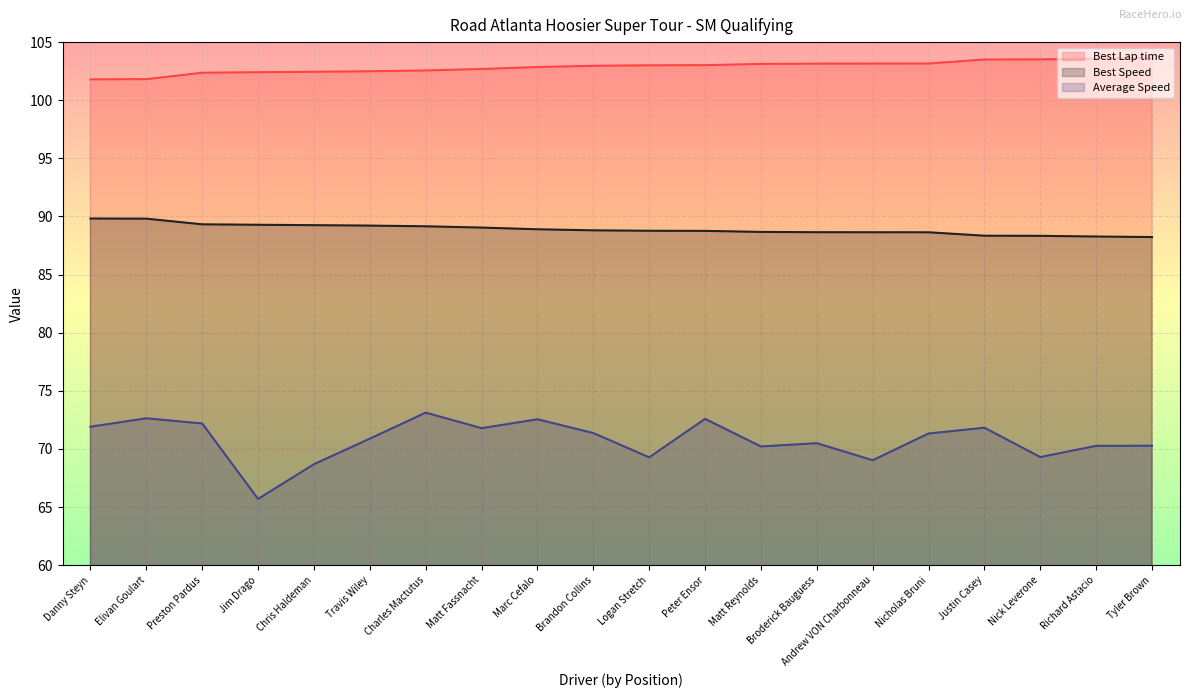

Reading right to left, transcribe all the data shown in this chart.

Best Lap time: 103.6	103.6	103.5	103.5	103.2	103.2	103.2	103.1	103.0	103.0	103.0	102.9	102.7	102.6	102.5	102.5	102.4	102.4	101.8	101.8
Best Speed: 88.2	88.3	88.3	88.3	88.6	88.6	88.6	88.7	88.8	88.8	88.8	88.9	89.0	89.2	89.2	89.3	89.3	89.3	89.8	89.8
Average Speed: 70.3	70.3	69.3	71.8	71.3	69.0	70.5	70.2	72.6	69.3	71.4	72.6	71.8	73.1	70.9	68.7	65.7	72.2	72.6	71.9